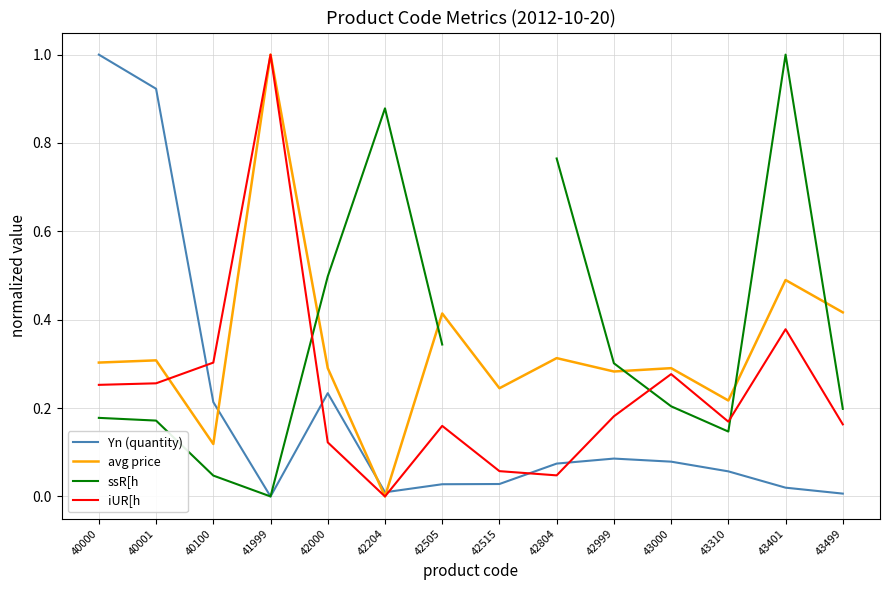

Between which two adjacent categories do ssR[h and avg price first intersect?

41999 and 42000